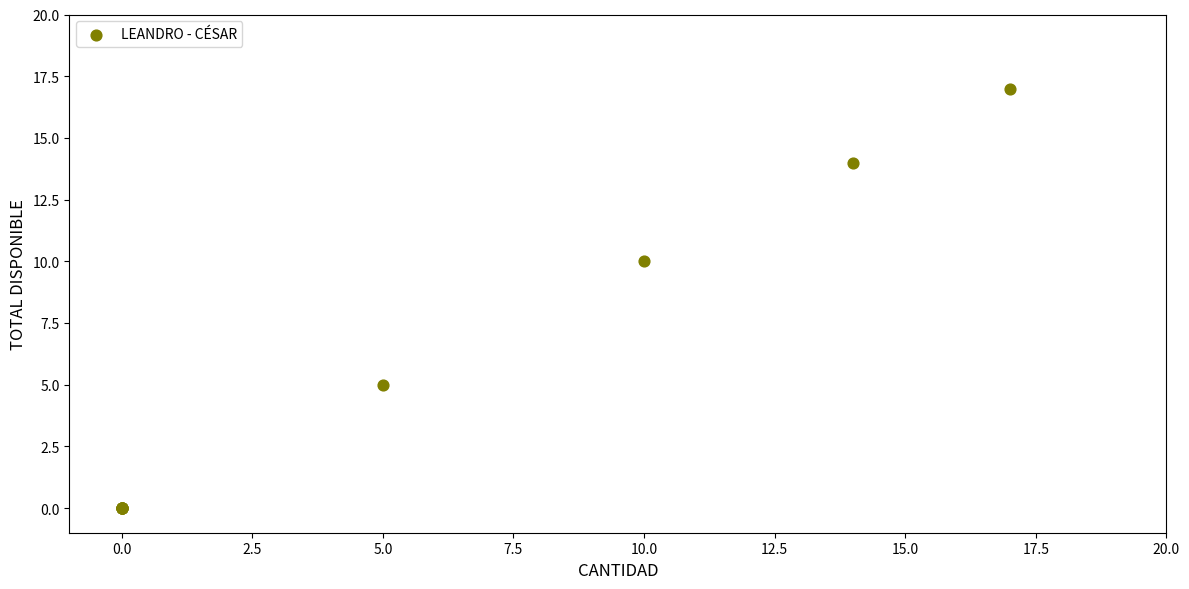

What Y value in the scatter plot is closest to 8?

10